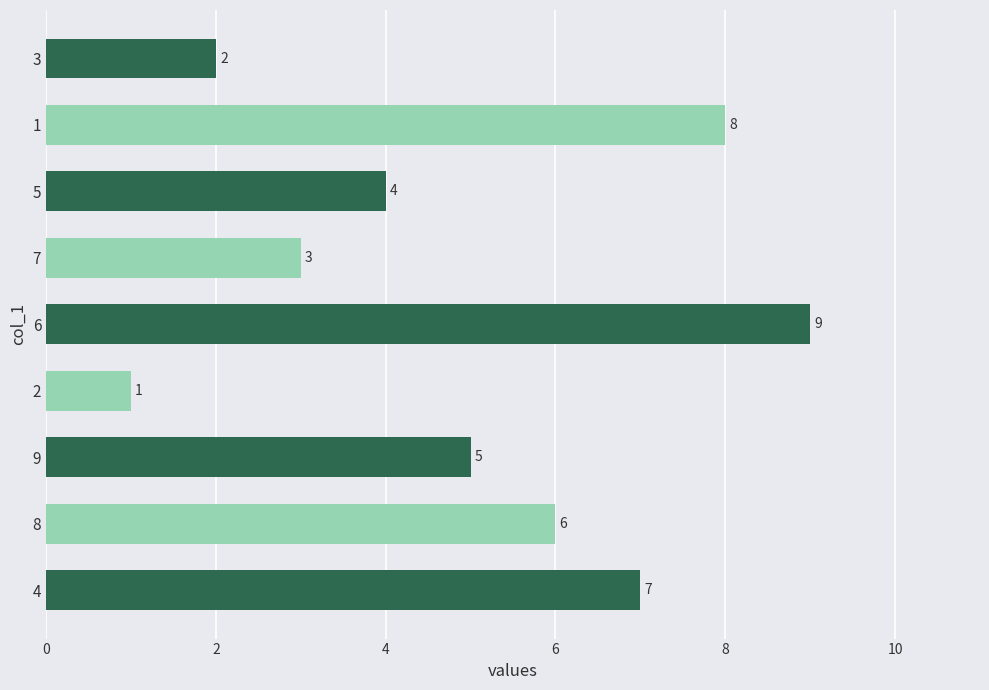

What is the change in value from 4 to 7?

-4